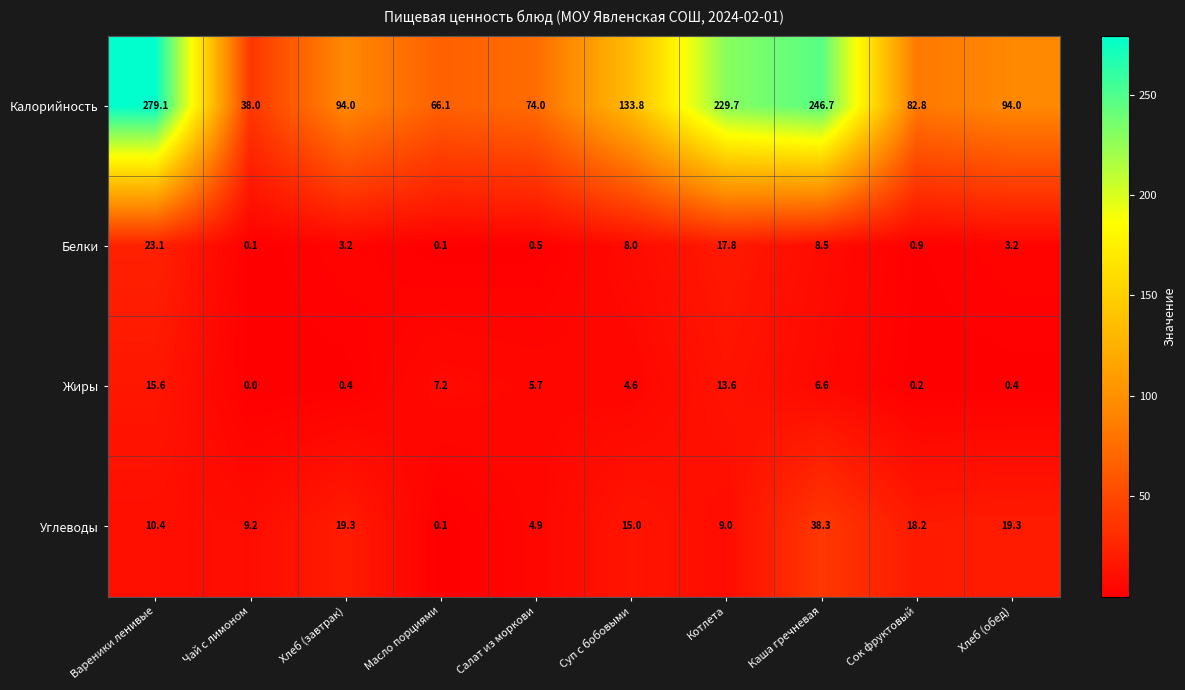

At which category is the sum across all series the highest?

Вареники ленивые